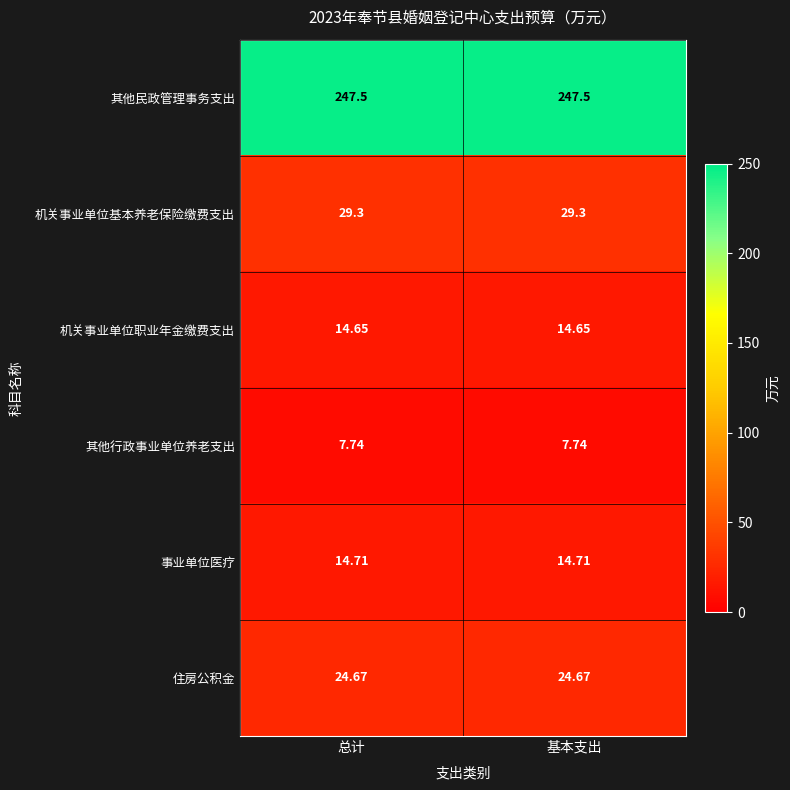

List the series in order of their peak value, lowest first.

其他行政事业单位养老支出, 机关事业单位职业年金缴费支出, 事业单位医疗, 住房公积金, 机关事业单位基本养老保险缴费支出, 其他民政管理事务支出